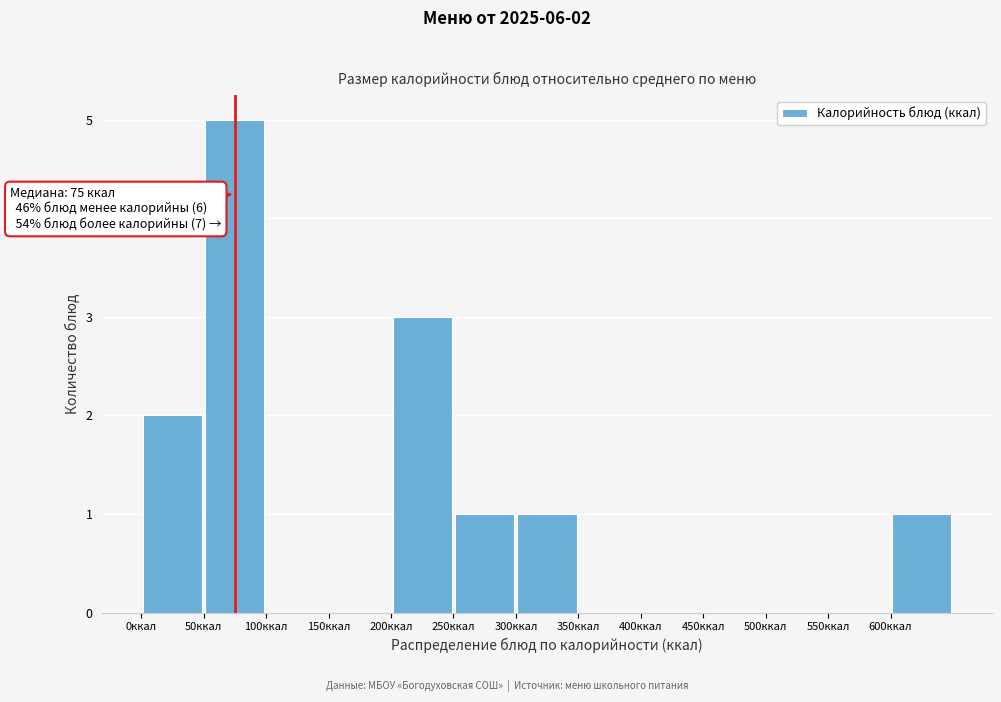

Which range on the x-axis has the tallest bar?

50 to 100